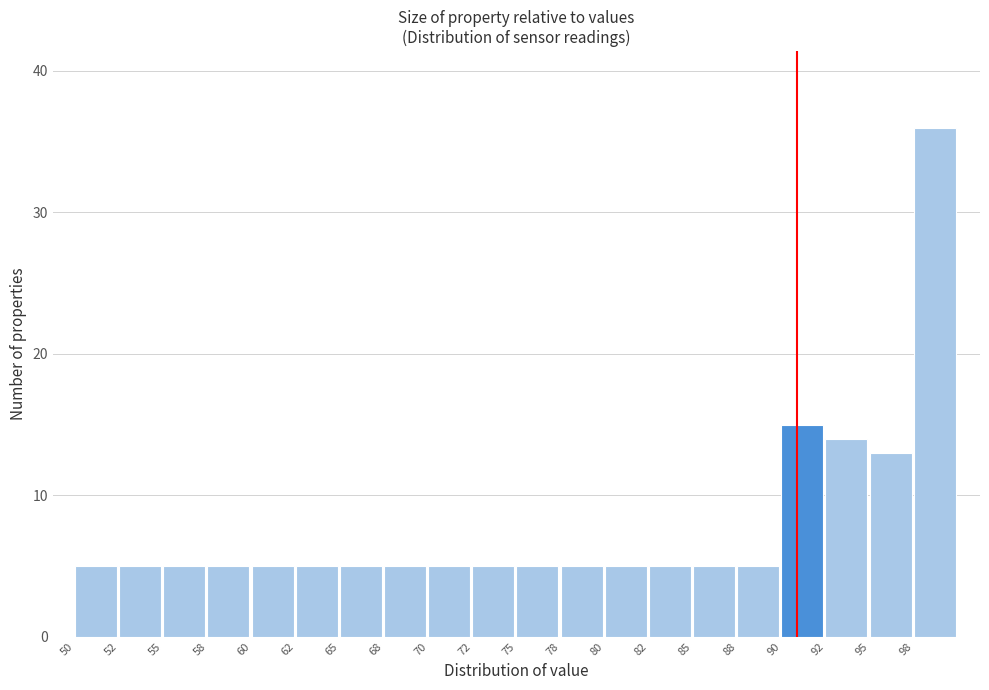

Which range on the x-axis has the tallest bar?

97.5 to 100.0